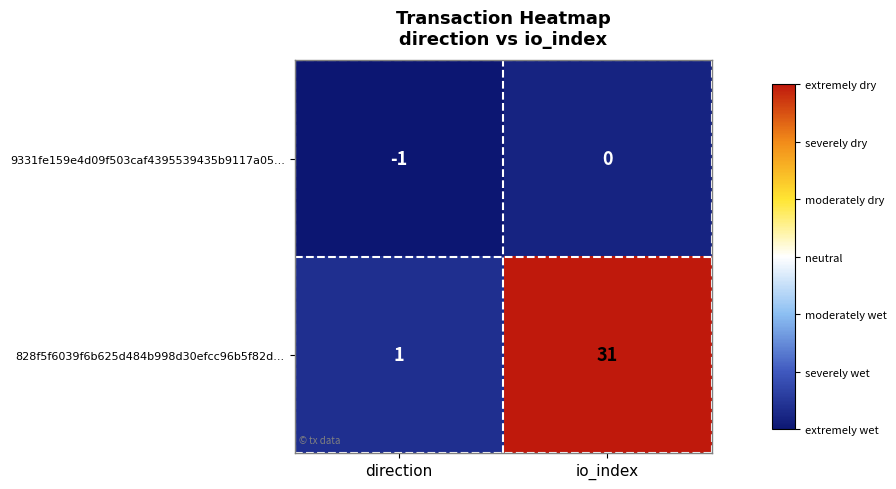

At how many categories does at least one series exceed 15?

1